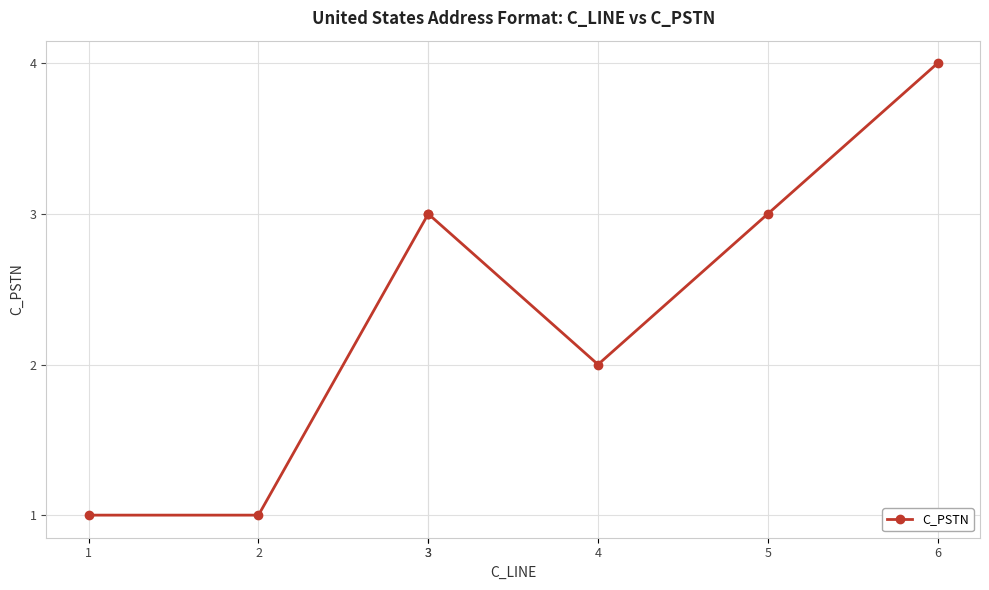

What is the sum of the values at 4 and 6?

6